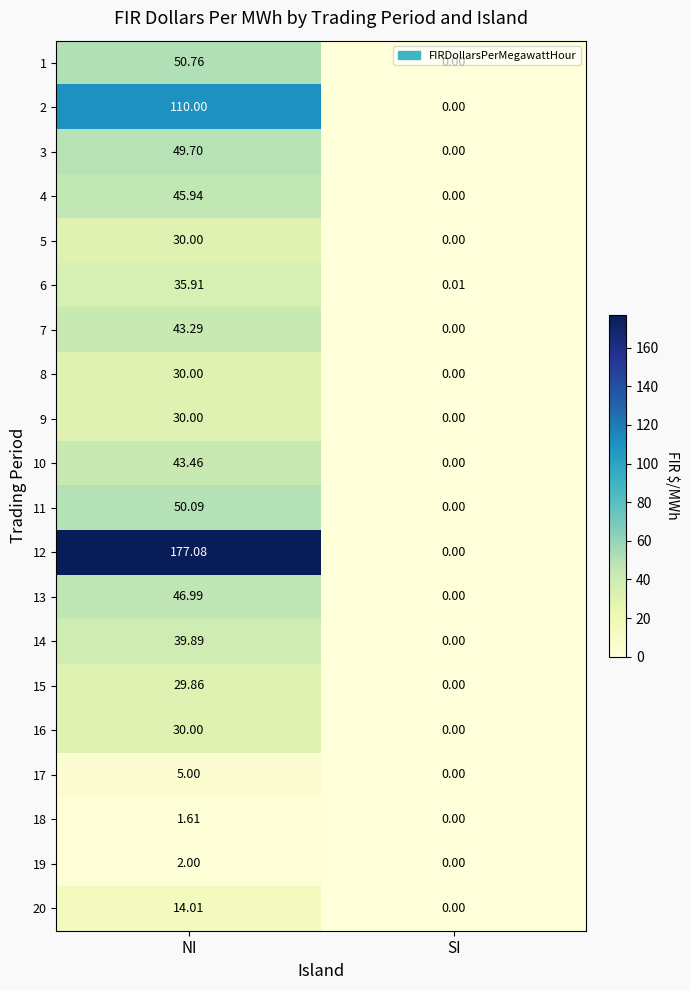

At which category is the sum across all series the highest?

NI